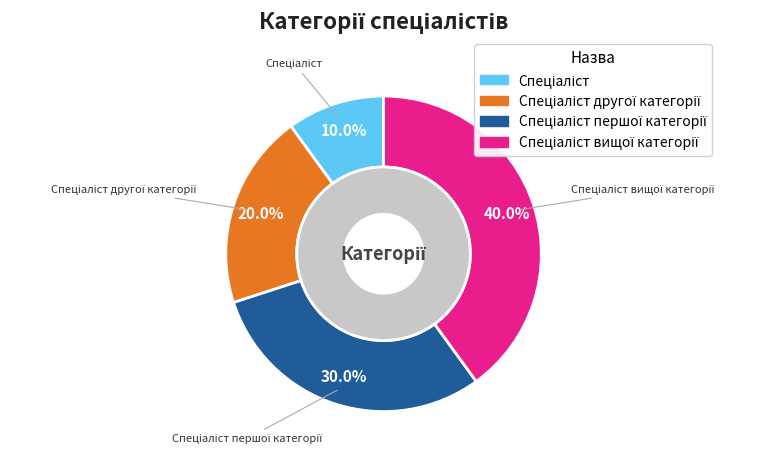

Between Спеціаліст першої категорії and Спеціаліст, which is larger?

Спеціаліст першої категорії